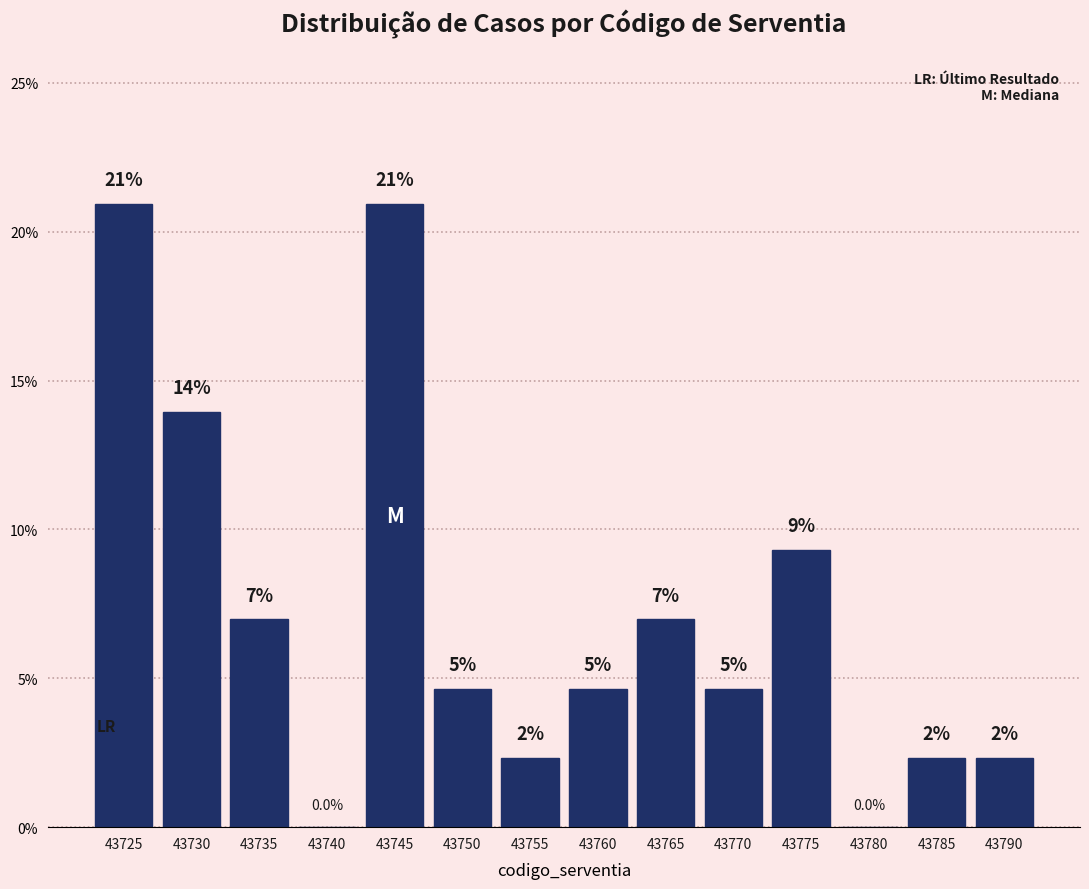

What is the greatest value displayed?

20.9